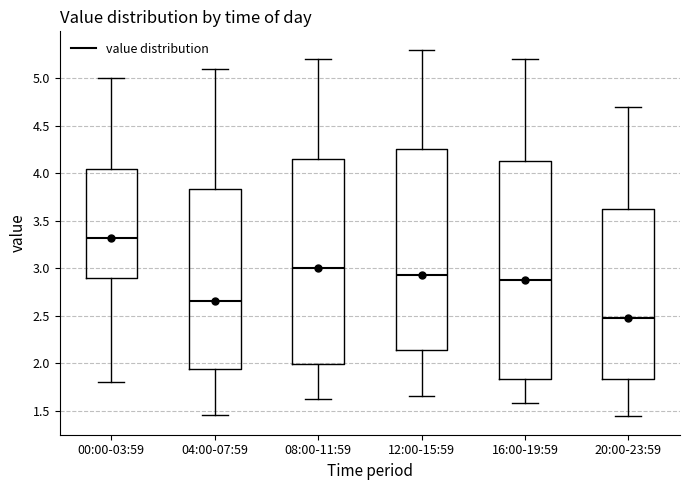

Reading left to right, read every box against the y-axis: the position of its median line, the range the box covers, and the ends of its whiskers. The values are not printed on the chart, so give them approximately, as read against the axis.

00:00-03:59: median 3.30, box 2.90 to 4.05, whiskers 1.80 to 5.00
04:00-07:59: median 2.65, box 1.95 to 3.85, whiskers 1.45 to 5.10
08:00-11:59: median 3.00, box 2.00 to 4.15, whiskers 1.60 to 5.20
12:00-15:59: median 2.95, box 2.15 to 4.25, whiskers 1.65 to 5.30
16:00-19:59: median 2.90, box 1.85 to 4.15, whiskers 1.60 to 5.20
20:00-23:59: median 2.50, box 1.85 to 3.65, whiskers 1.45 to 4.70